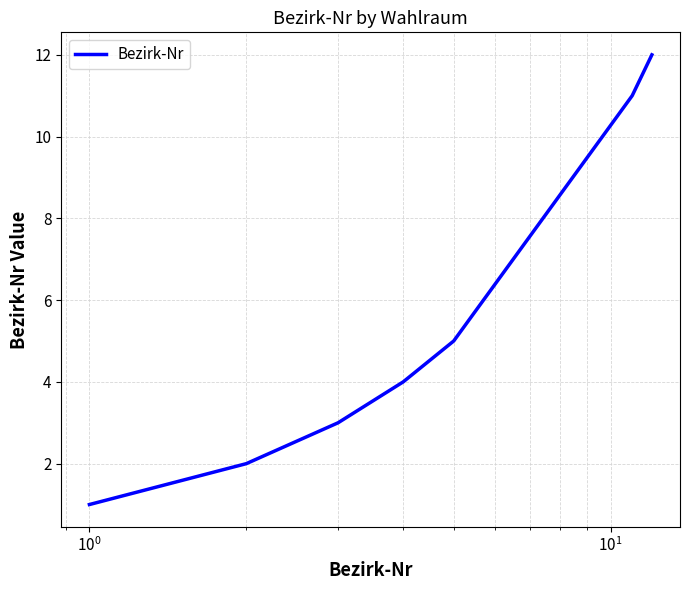

What is the difference between the second highest and second lowest values?

9